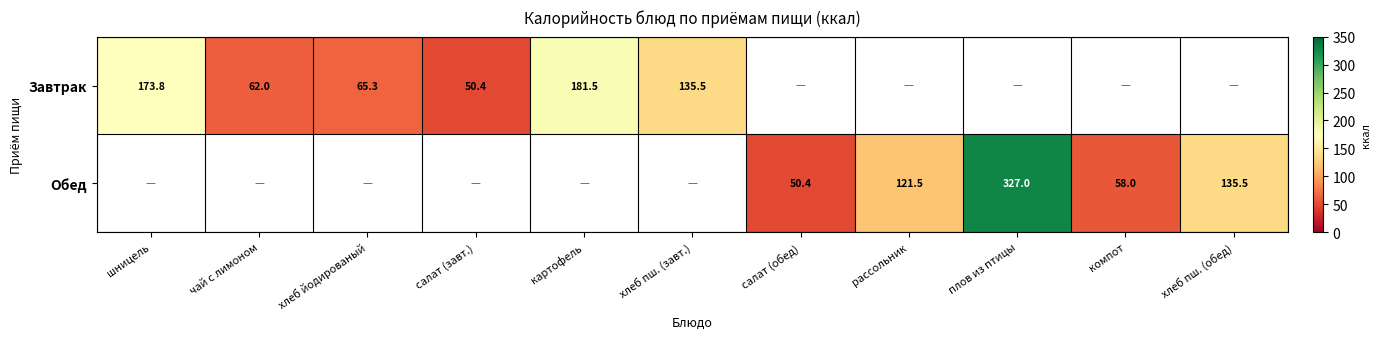

At how many categories does at least one series exceed 286?

1